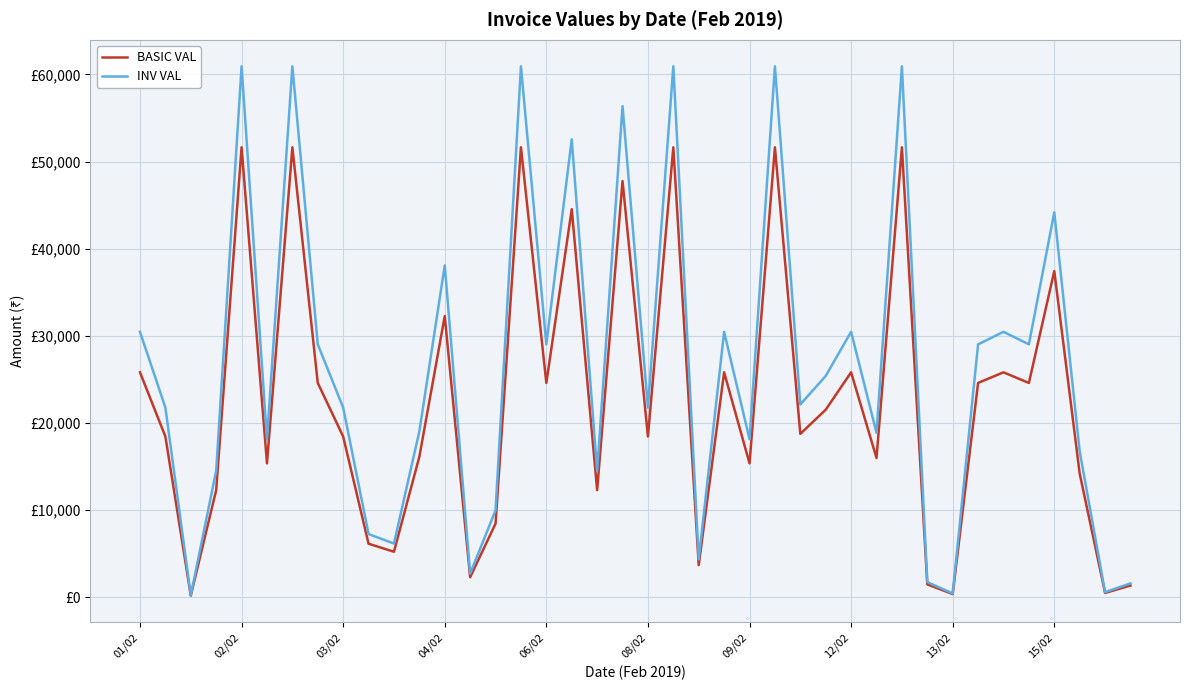

Does the chart display data point markers on the line(s)?

No